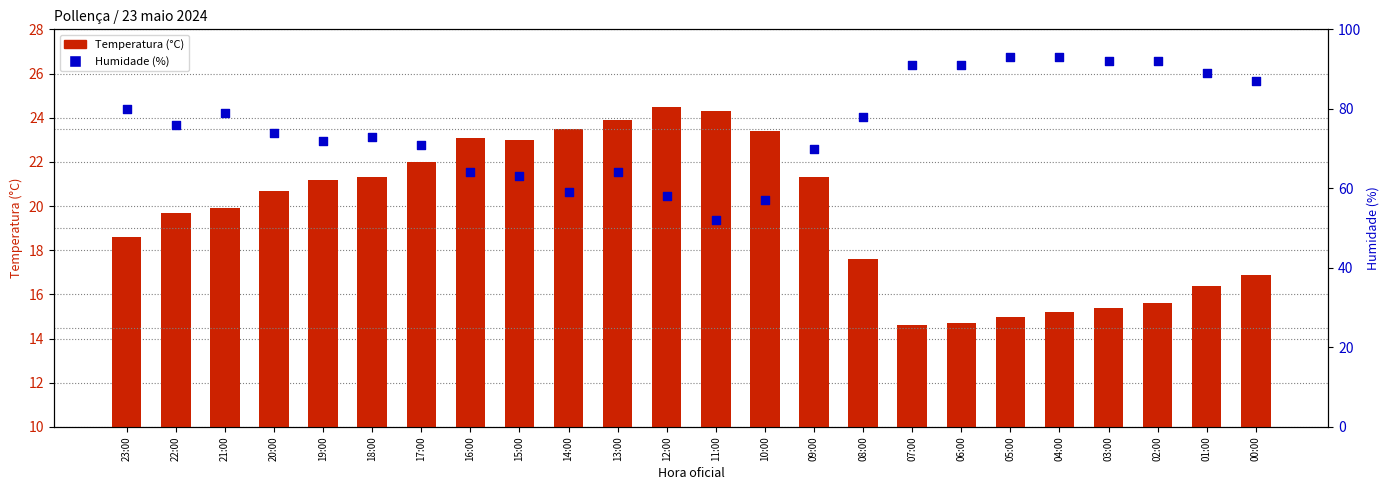

Which series reaches the maximum Y coordinate?

Humidade (%)